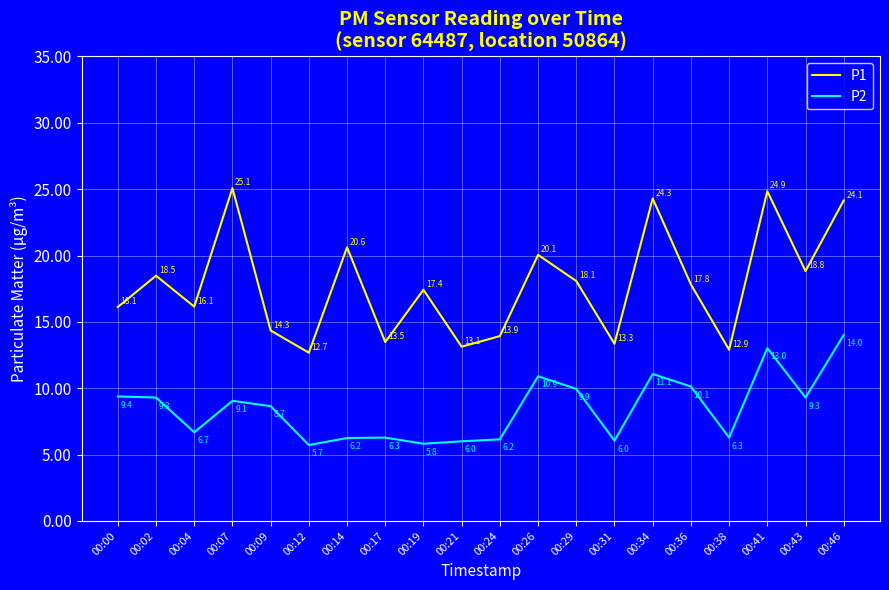

What is the total value across all series at 00:36?

28.0